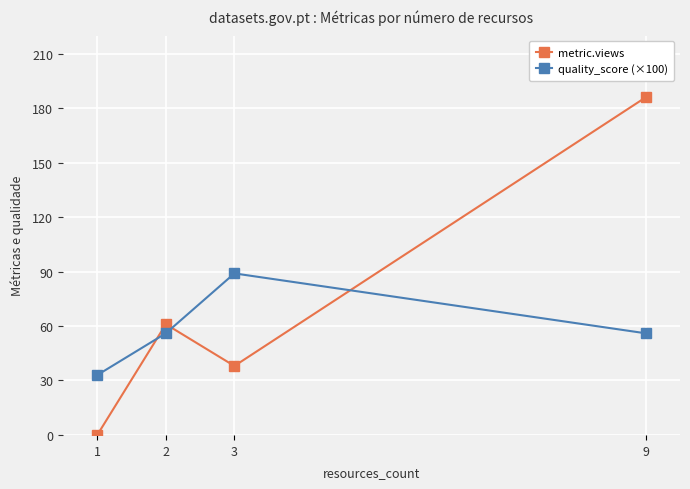

What is the difference between the highest and lowest values at 3?

51.0